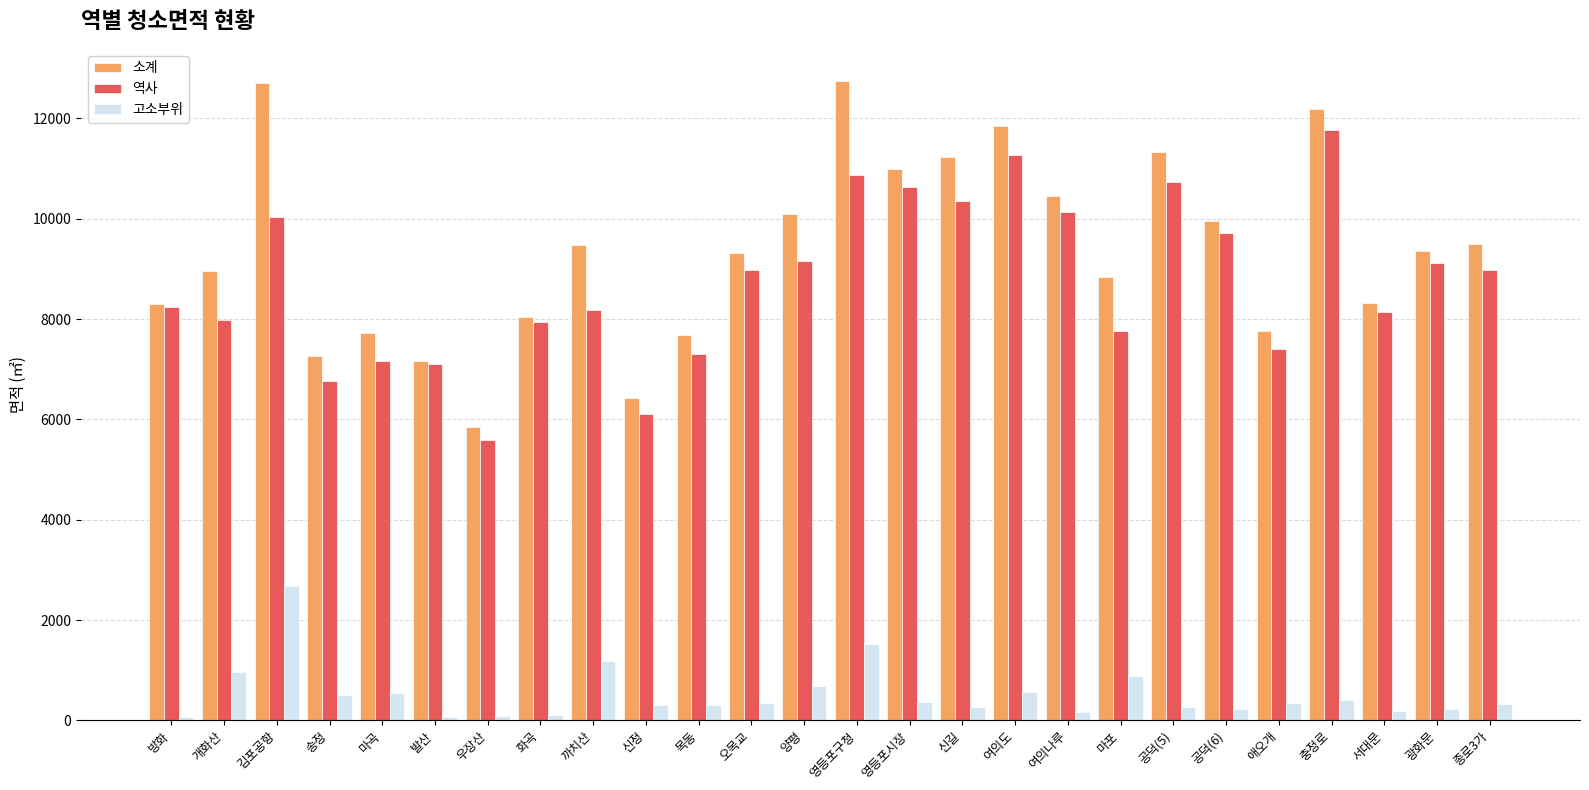

At how many categories does at least one series exceed 12075?

3